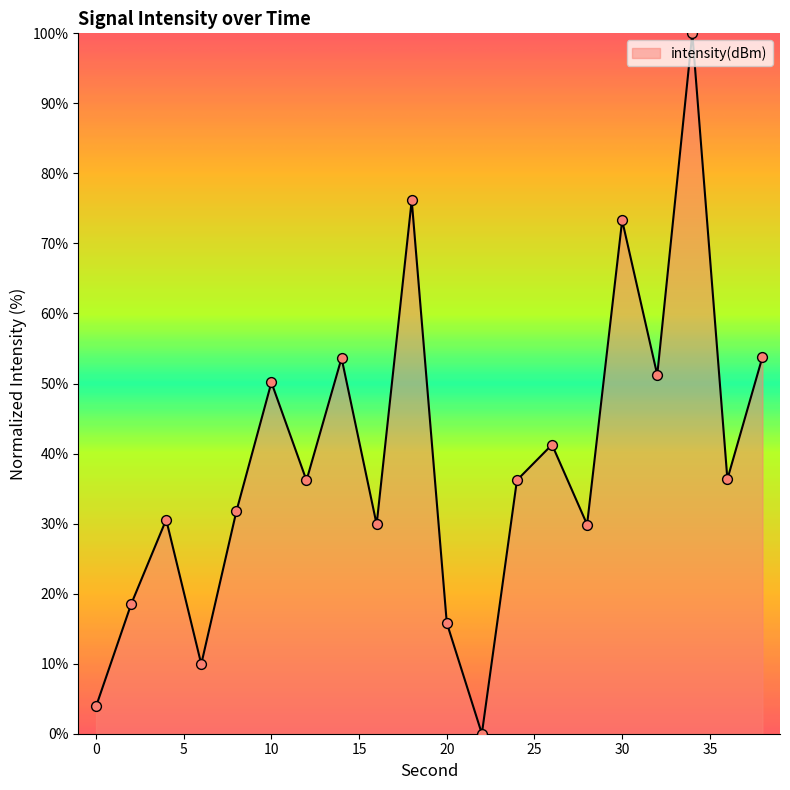

What is the greatest value displayed?

100.0